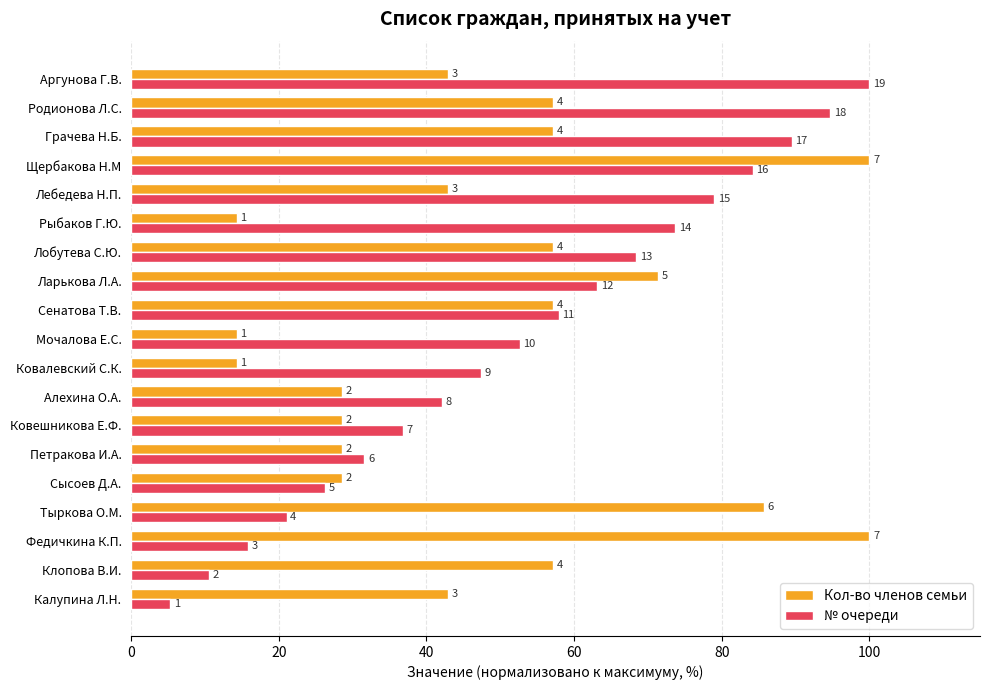

What are all the series names shown in the legend?

Кол-во членов семьи, № очереди